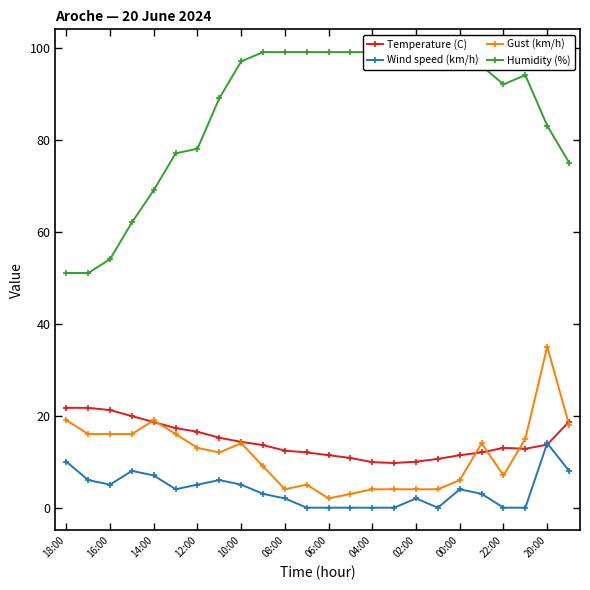

Is the value of Wind speed (km/h) at 04:00 greater than the value of Temperature (C) at 14:00?

No